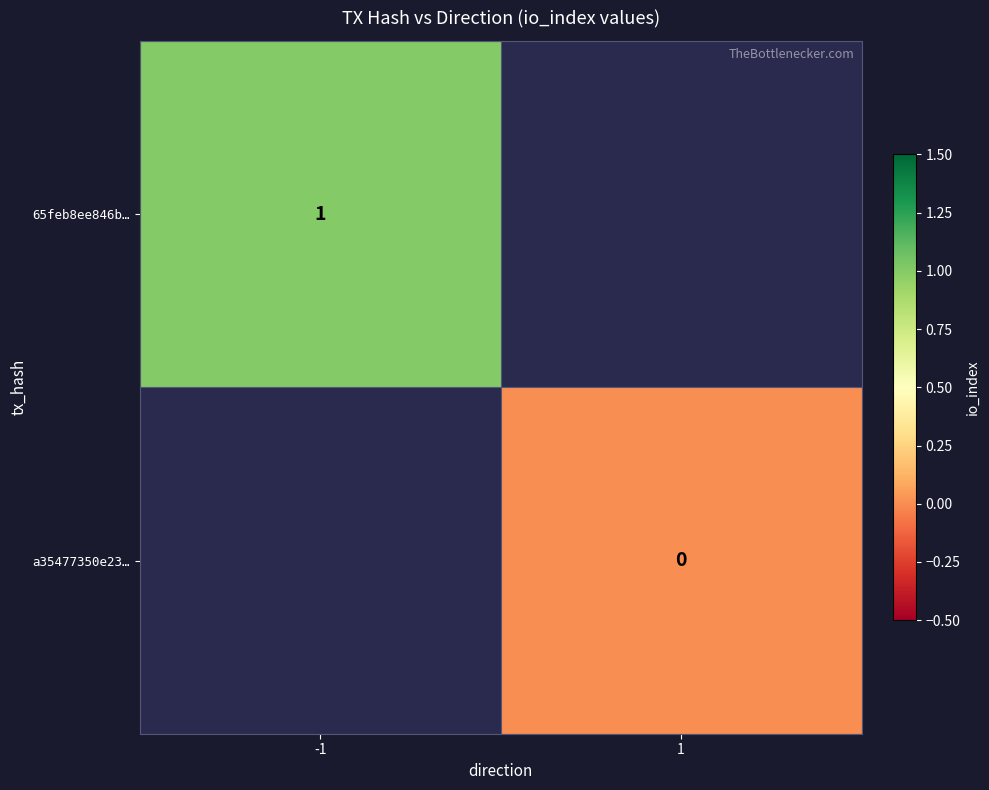

The value of 65feb8ee846b… at -1 is 2. True or false?

False